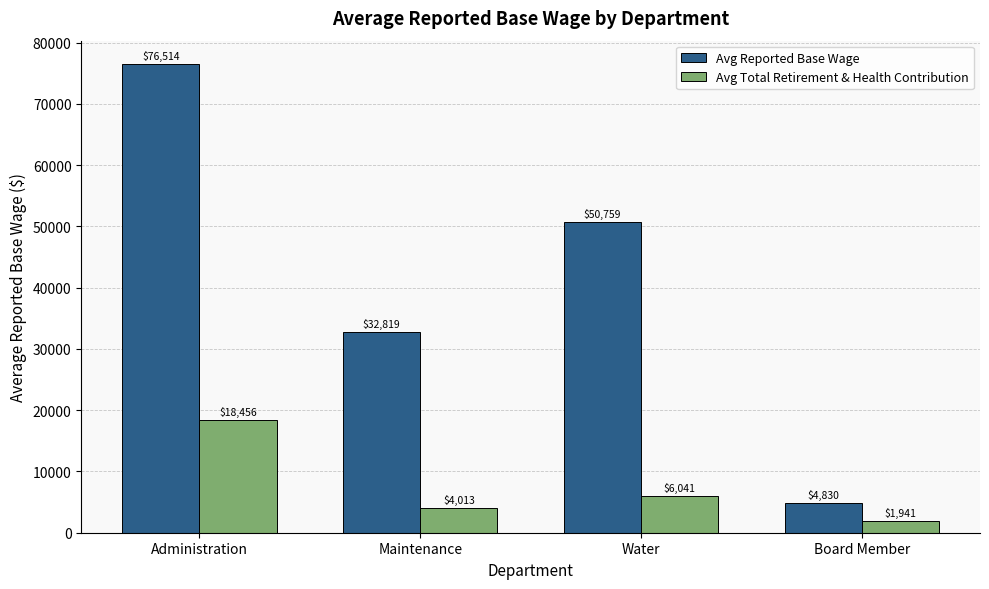

Where is Avg Total Retirement & Health Contribution nearest to the value 10198?

Water